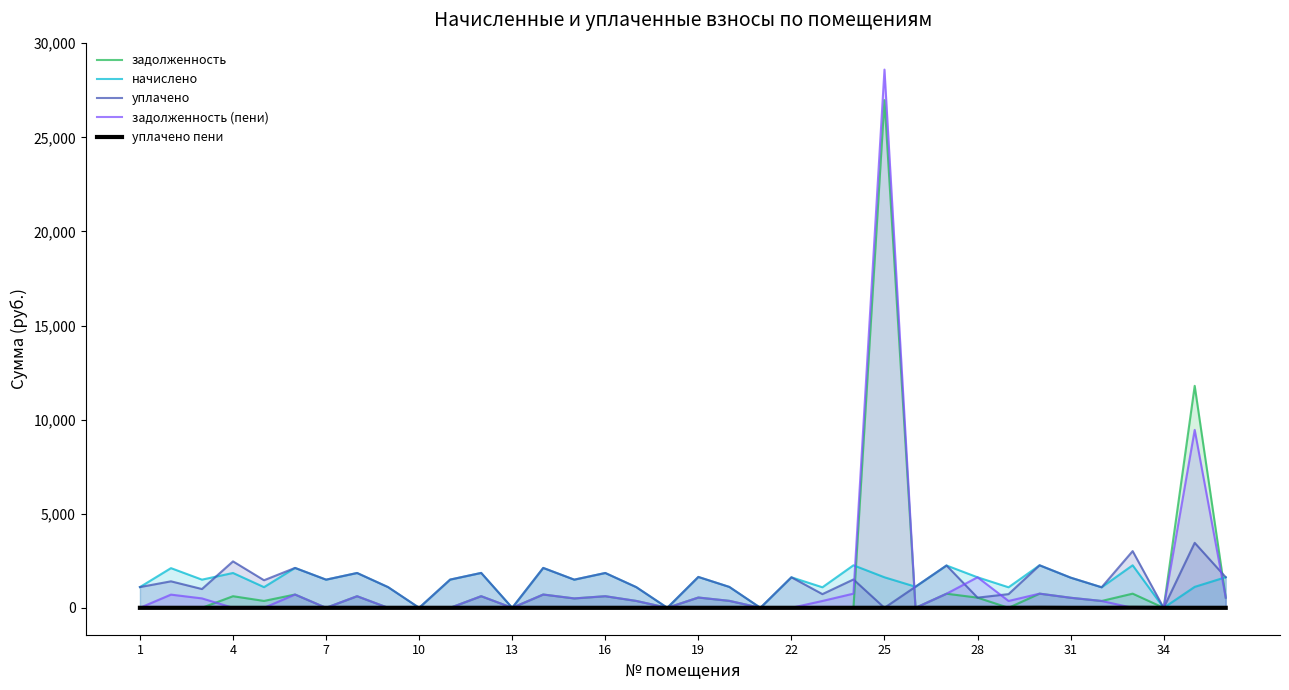

Which category has the highest value in the уплачено пени series?

32